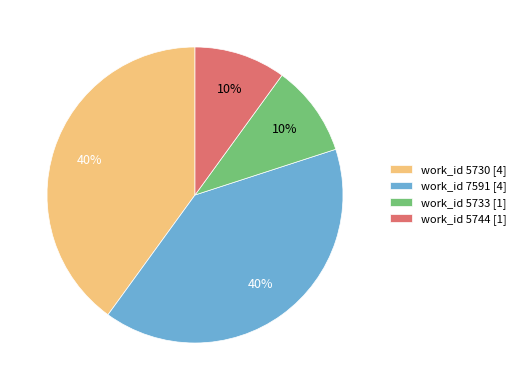

How many segments does this pie chart have?

4